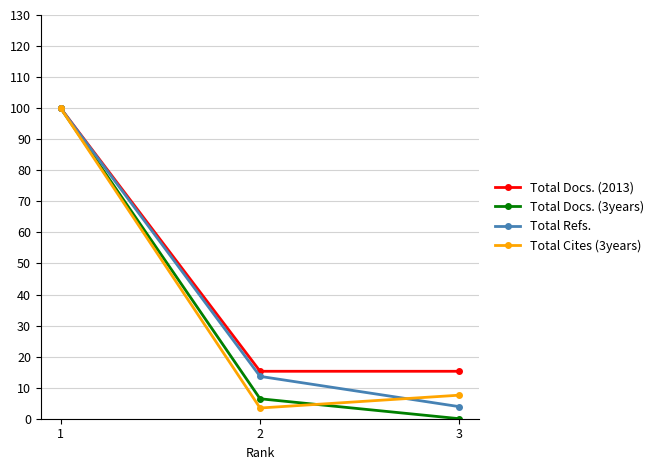

Where is Total Docs. (3years) nearest to the value 50?

2